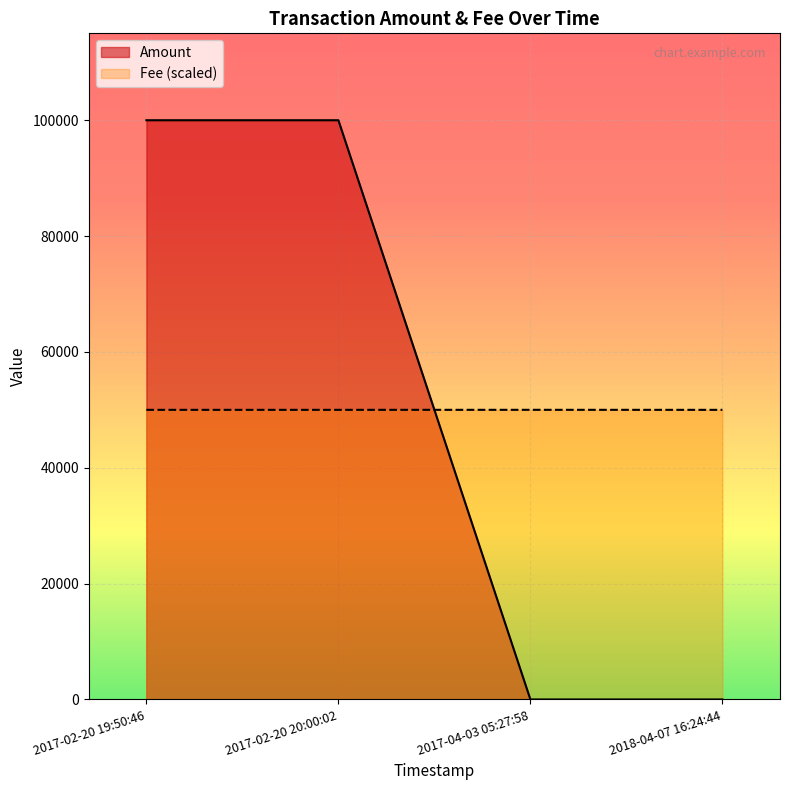

Which series has the widest spread of values?

Amount